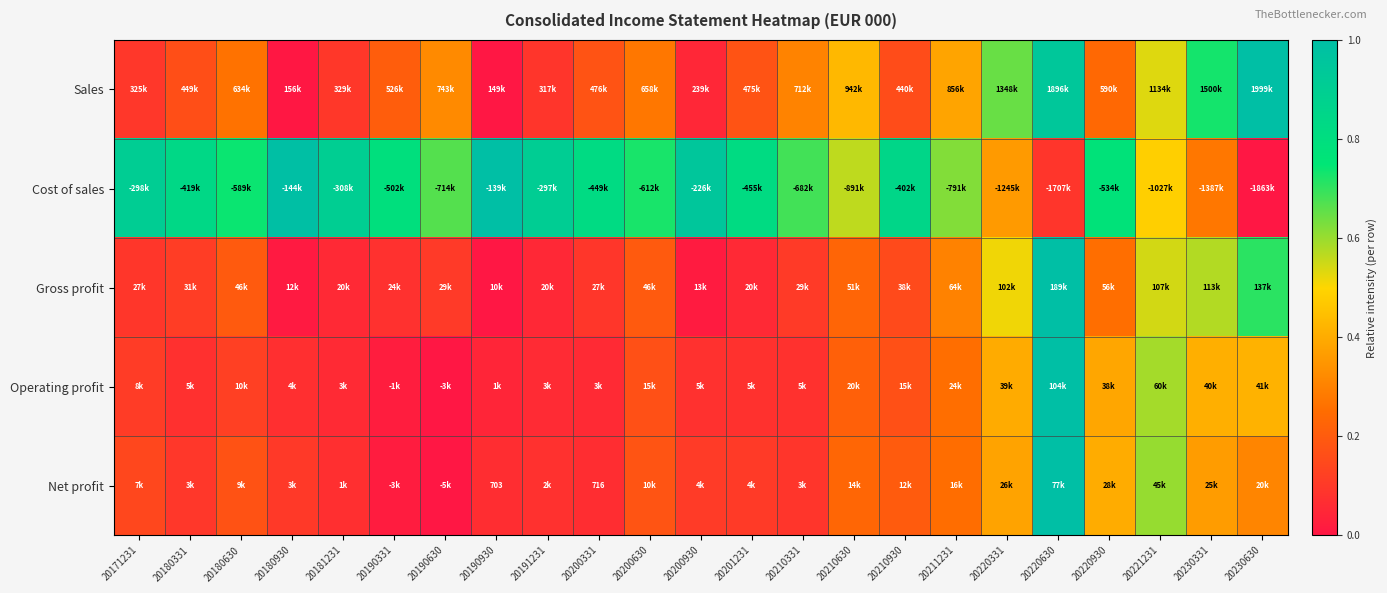

The Net profit series shows 0.2 at 20230331. True or false?

False